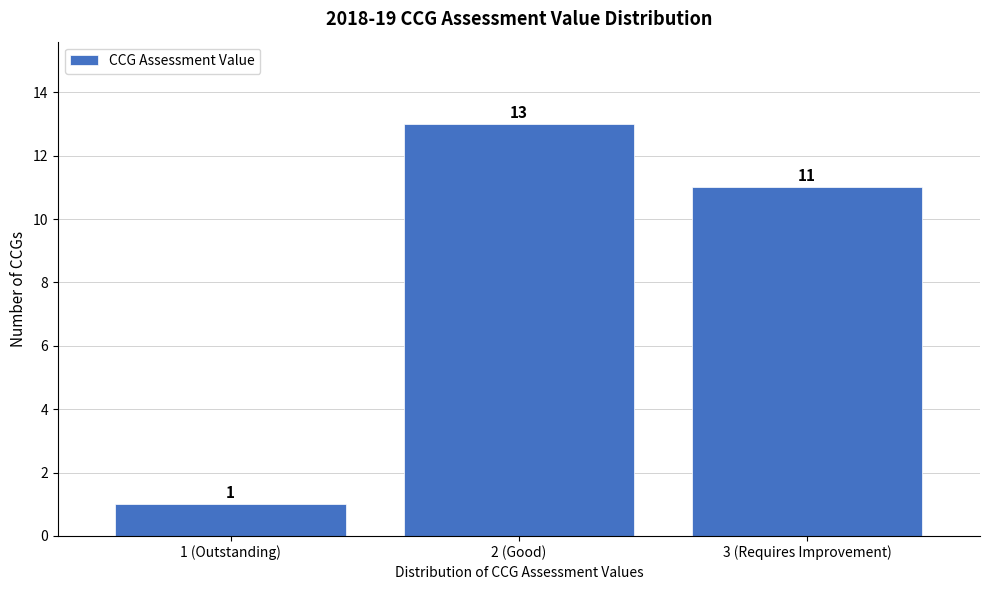

Reading right to left, what are all the values shown in this chart?

11	13	1